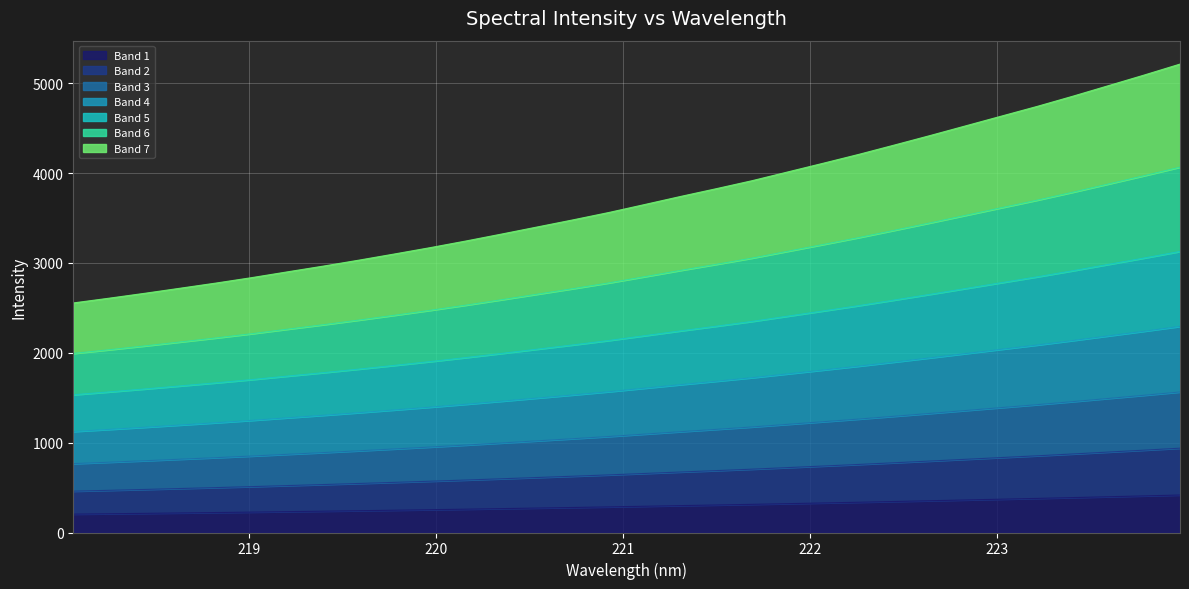

Rank the categories by value from highest to lowest.

223.9802, 223.7895, 223.5987, 223.408, 223.2172, 223.0264, 222.8355, 222.6447, 222.4538, 222.263, 222.0721, 221.8812, 221.6902, 221.4993, 221.3083, 221.1174, 220.9264, 220.7354, 220.5444, 220.3533, 220.1623, 219.9712, 219.7801, 219.589, 219.3979, 219.2067, 219.0156, 218.8244, 218.6332, 218.442, 218.2508, 218.0596